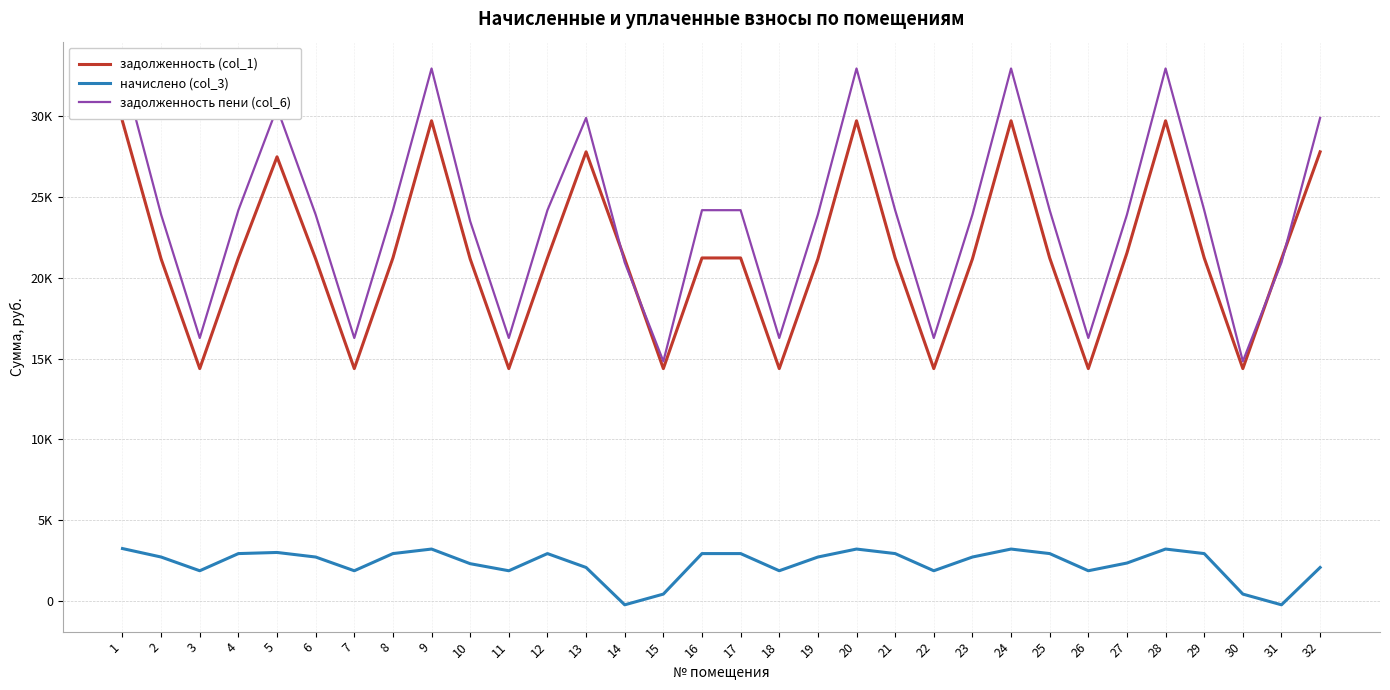

Is it true that задолженность (col_1) equals 22693.3 at 22?

False